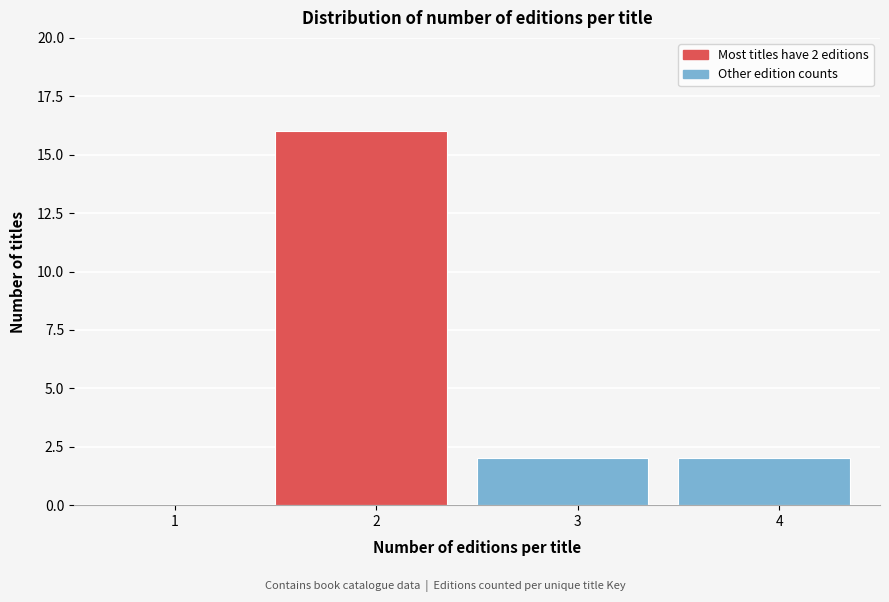

Reading left to right, extract all data points from this chart.

1=0	2=16	3=2	4=2